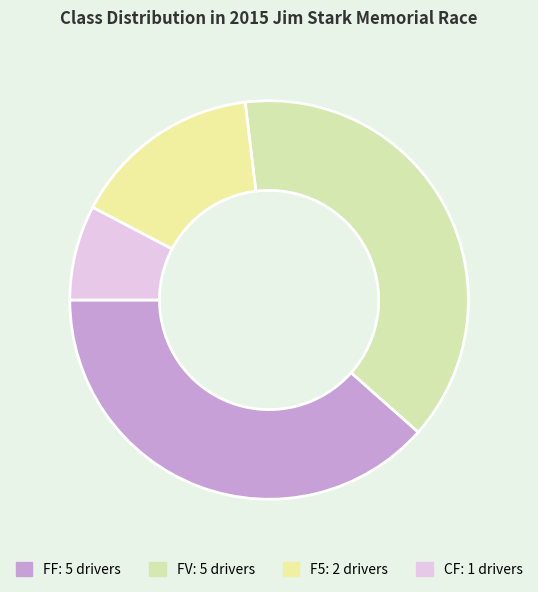

What is the ratio of the value at FV to the value at CF?

5.0